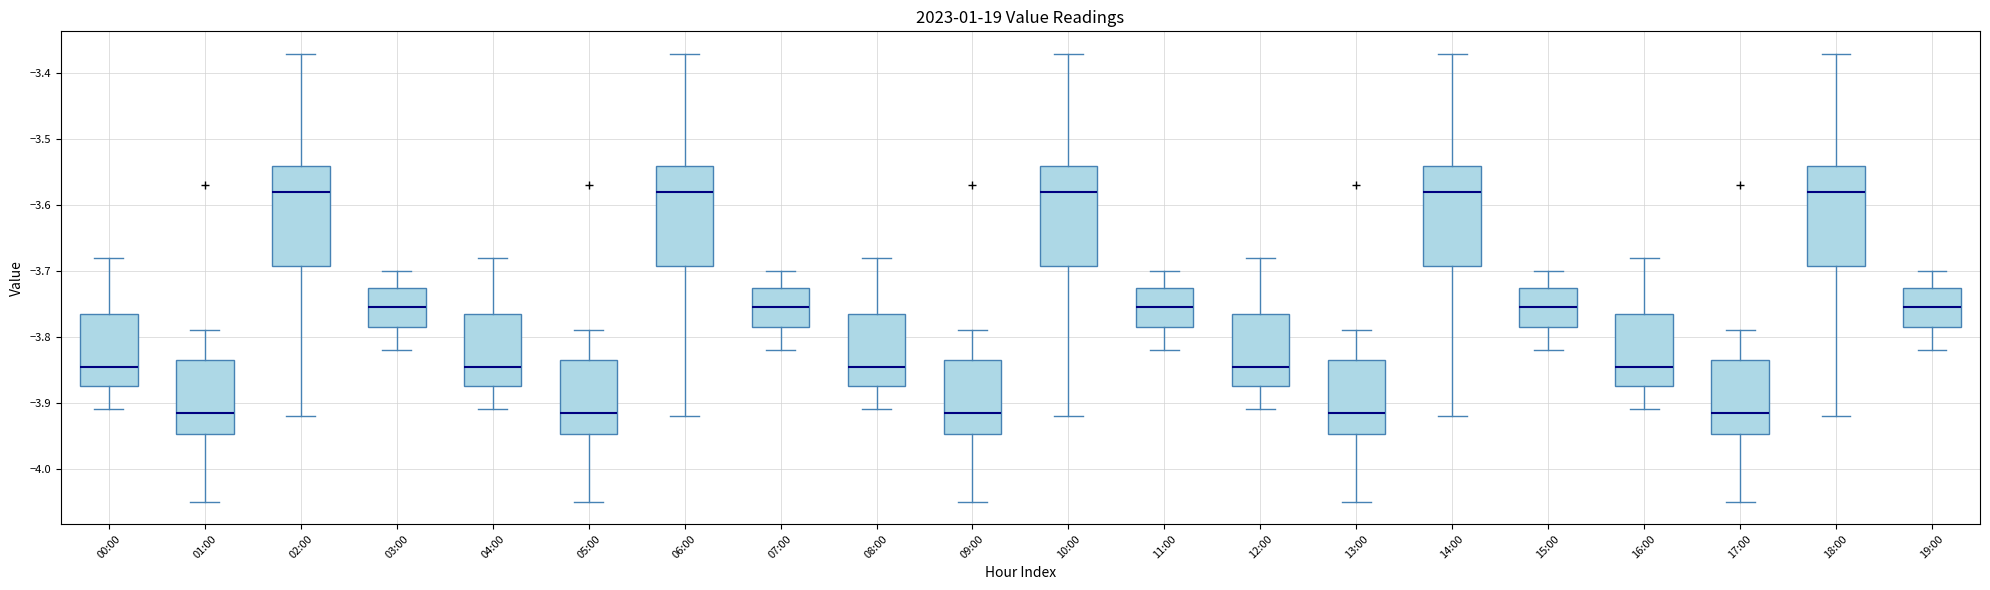

Reading left to right, transcribe this box plot: for each box, give where its median line is, the range the box spans, and where its two whiskers end, as read against the y-axis. The values are not printed on the chart, so give them approximately, as read against the axis.

00:00: median -3.84, box -3.87 to -3.76, whiskers -3.91 to -3.68
01:00: median -3.91, box -3.95 to -3.83, whiskers -4.05 to -3.79
02:00: median -3.58, box -3.69 to -3.54, whiskers -3.92 to -3.37
03:00: median -3.75, box -3.78 to -3.72, whiskers -3.82 to -3.70
04:00: median -3.84, box -3.87 to -3.76, whiskers -3.91 to -3.68
05:00: median -3.91, box -3.95 to -3.83, whiskers -4.05 to -3.79
06:00: median -3.58, box -3.69 to -3.54, whiskers -3.92 to -3.37
07:00: median -3.75, box -3.78 to -3.72, whiskers -3.82 to -3.70
08:00: median -3.84, box -3.87 to -3.76, whiskers -3.91 to -3.68
09:00: median -3.91, box -3.95 to -3.83, whiskers -4.05 to -3.79
10:00: median -3.58, box -3.69 to -3.54, whiskers -3.92 to -3.37
11:00: median -3.75, box -3.78 to -3.72, whiskers -3.82 to -3.70
12:00: median -3.84, box -3.87 to -3.76, whiskers -3.91 to -3.68
13:00: median -3.91, box -3.95 to -3.83, whiskers -4.05 to -3.79
14:00: median -3.58, box -3.69 to -3.54, whiskers -3.92 to -3.37
15:00: median -3.75, box -3.78 to -3.72, whiskers -3.82 to -3.70
16:00: median -3.84, box -3.87 to -3.76, whiskers -3.91 to -3.68
17:00: median -3.91, box -3.95 to -3.83, whiskers -4.05 to -3.79
18:00: median -3.58, box -3.69 to -3.54, whiskers -3.92 to -3.37
19:00: median -3.75, box -3.78 to -3.72, whiskers -3.82 to -3.70